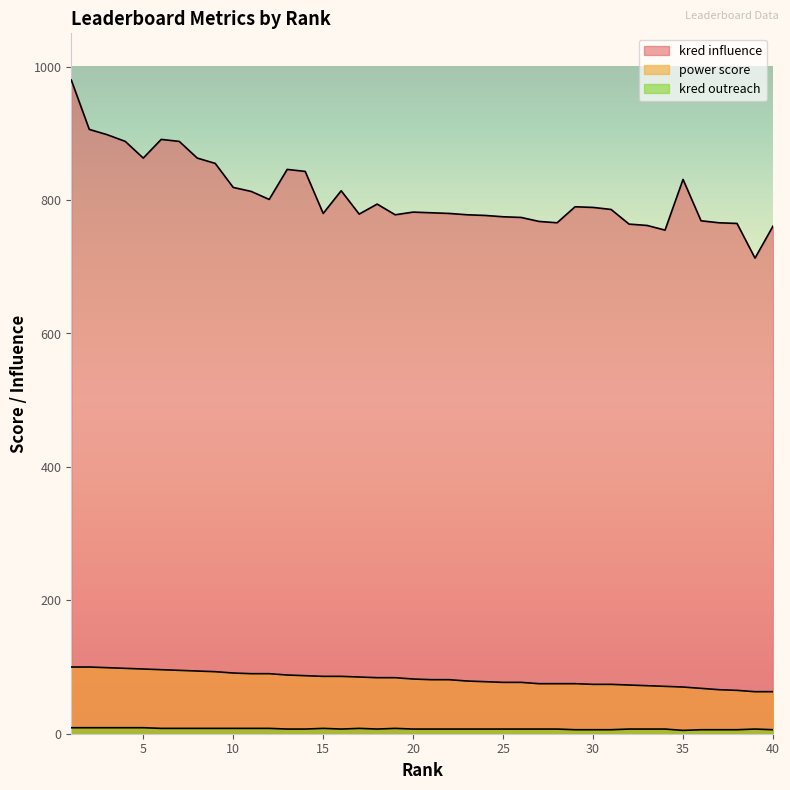

Count the number of categories in the chart.

40